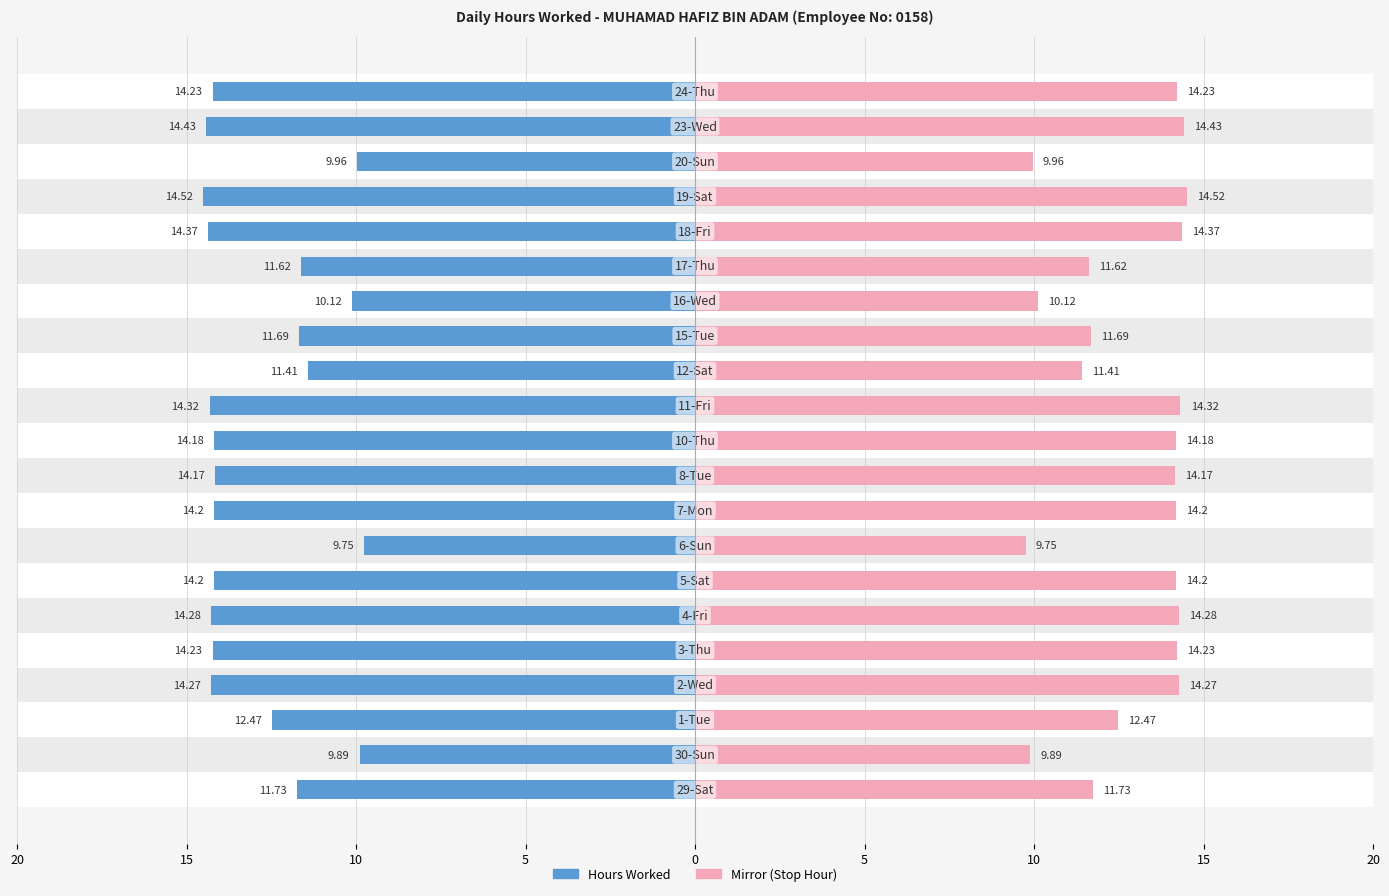

Which has a higher value, 0 or 20?

20